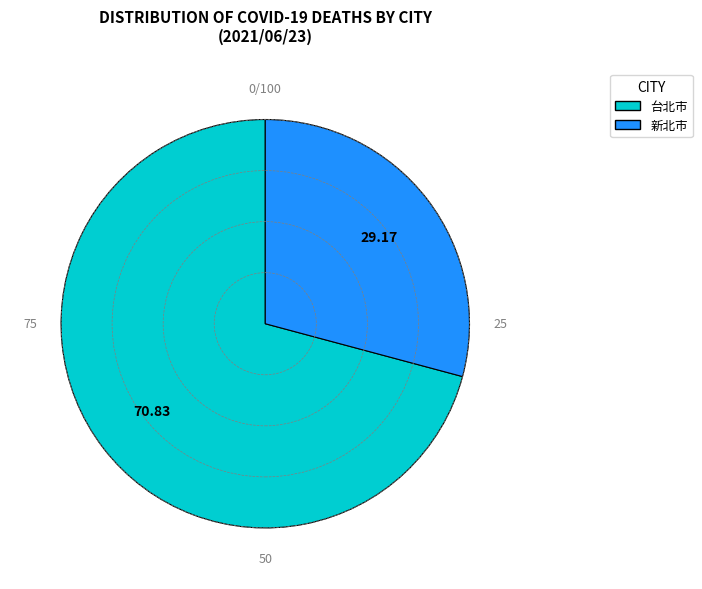

Rank the categories by value from highest to lowest.

台北市, 新北市